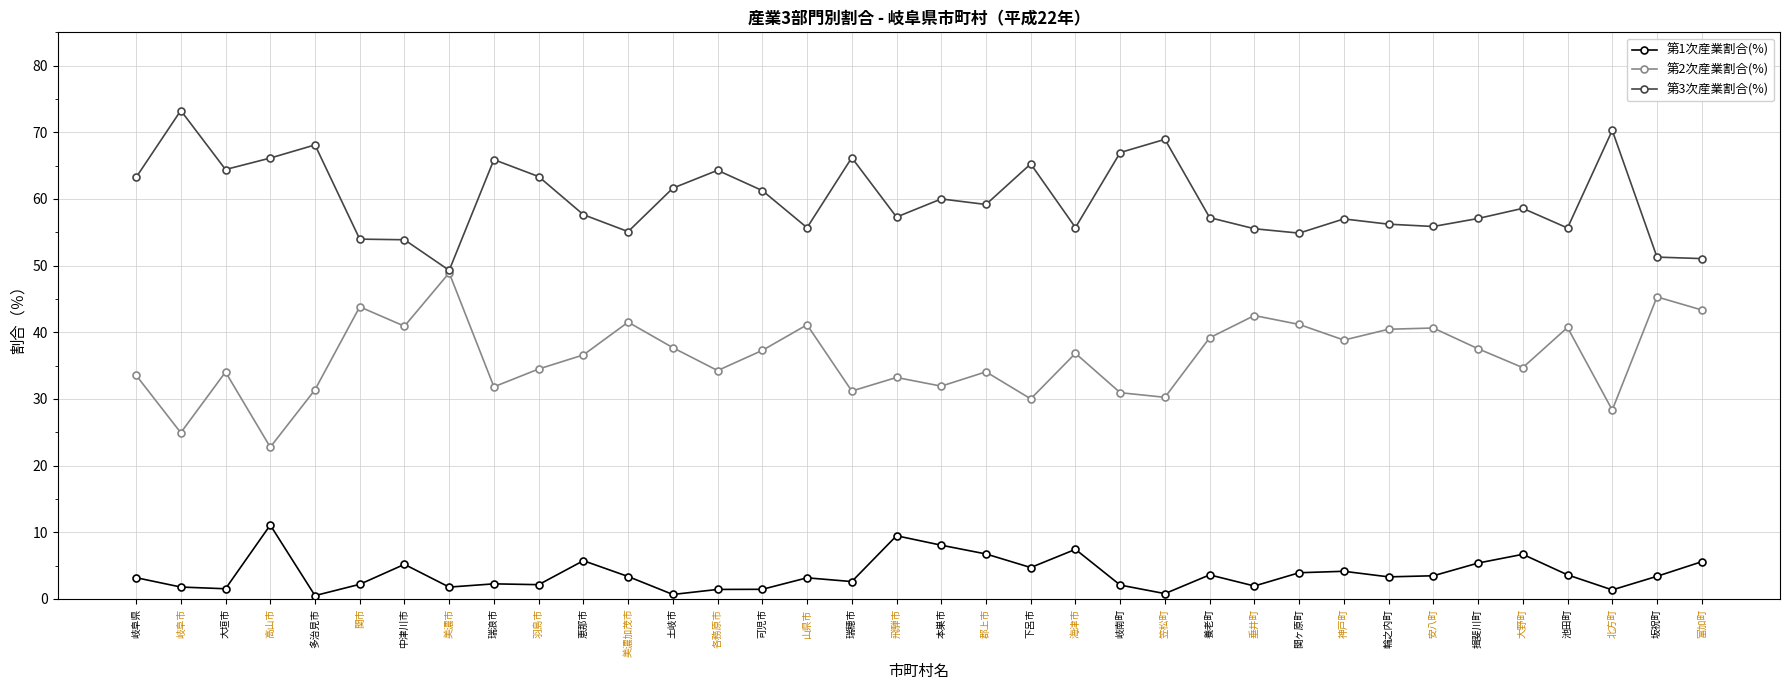

Is the value of 第1次産業割合(%) at 羽島市 greater than the value of 第3次産業割合(%) at 山県市?

No